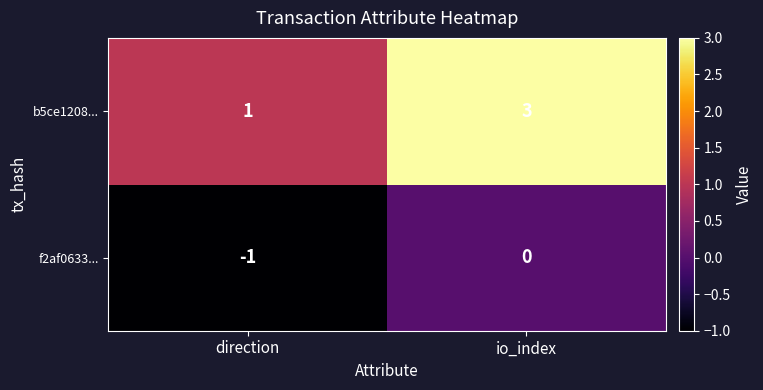

What is the sum of the b5ce1208... values at io_index and direction?

4